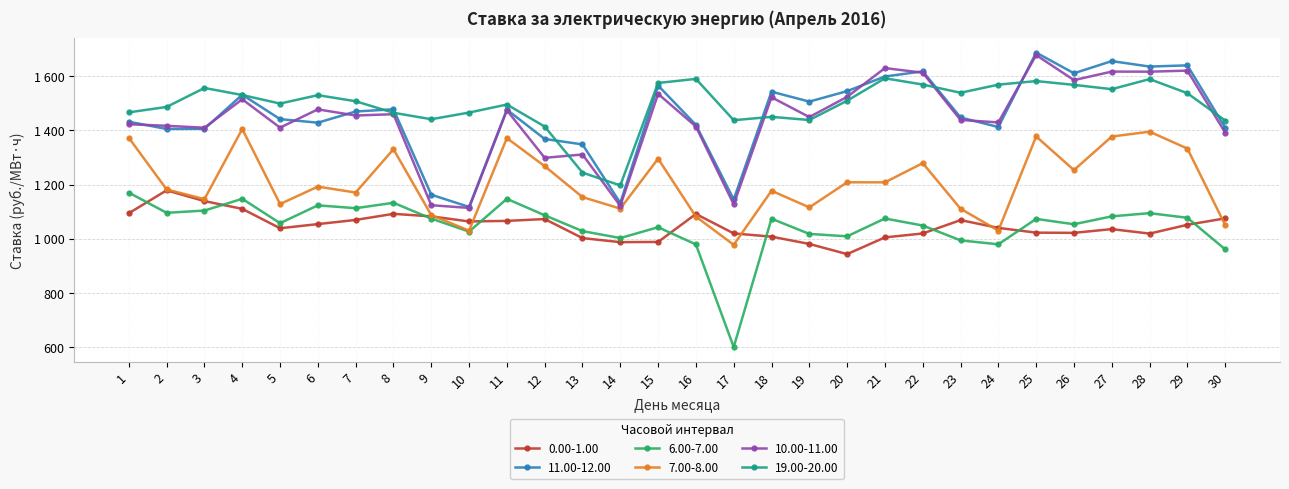

What are all the series names shown in the legend?

0.00-1.00, 11.00-12.00, 6.00-7.00, 7.00-8.00, 10.00-11.00, 19.00-20.00